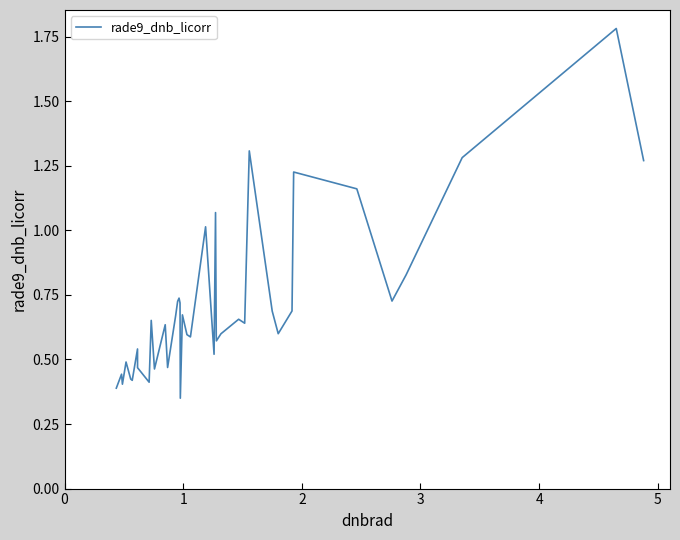

What is the difference between the maximum and minimum values?

1.4